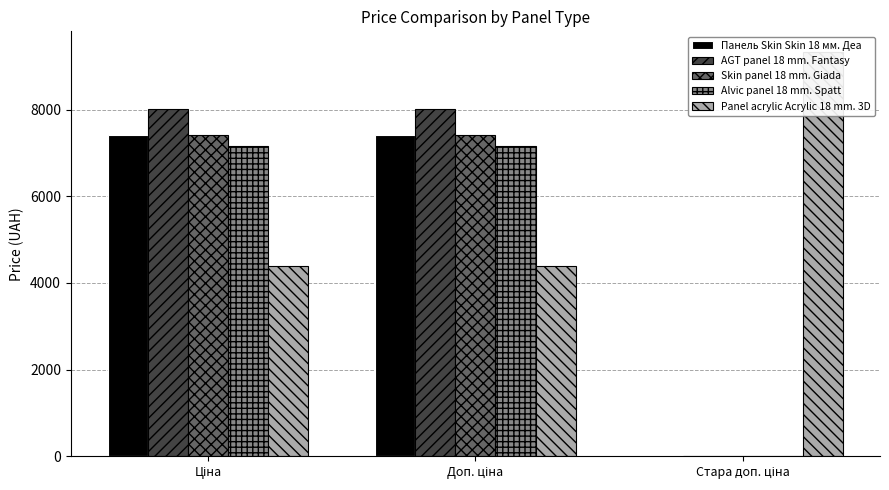

Does the chart contain any negative values?

No